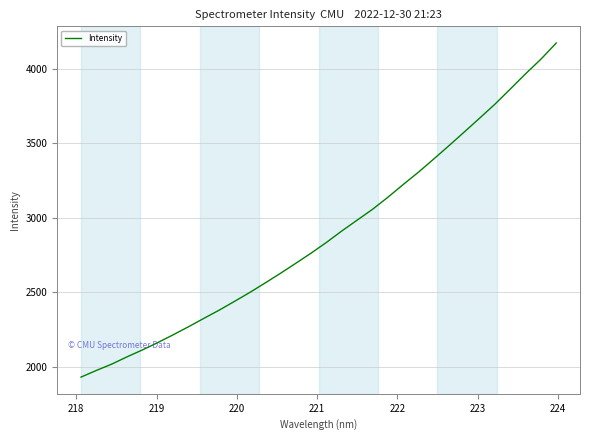

What is the smallest value displayed?

1929.3